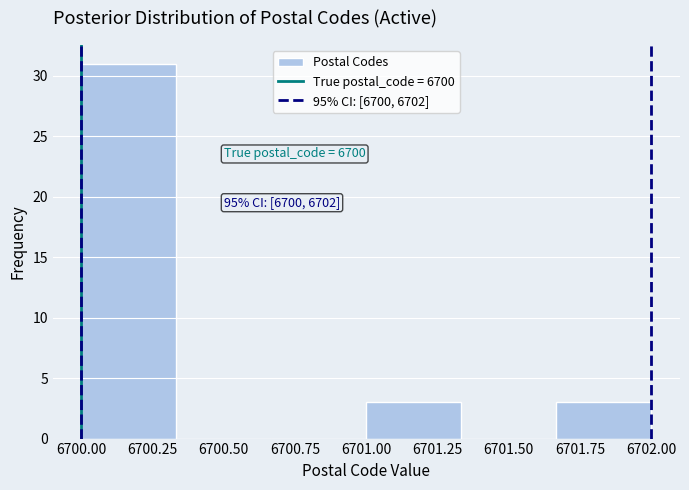

Over which range of the x-axis is the bar tallest?

6700.00 to 6700.35